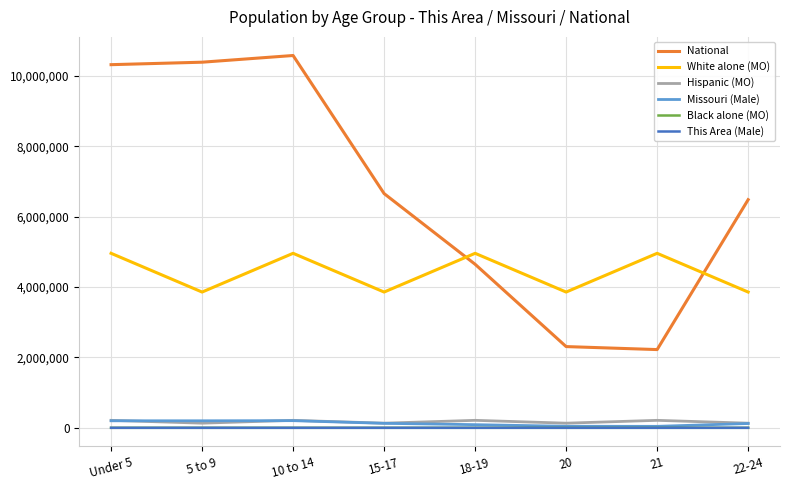

True or false: This Area (Male) and White alone (MO) intersect in this chart.

False